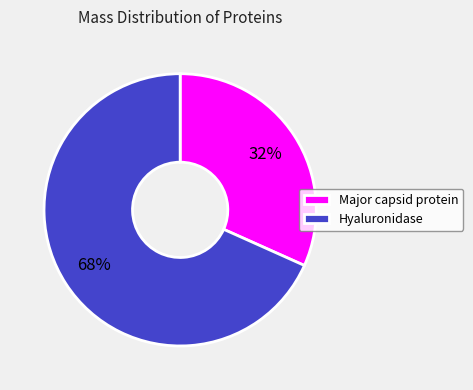

Which category has the smallest portion of the pie?

Major capsid protein